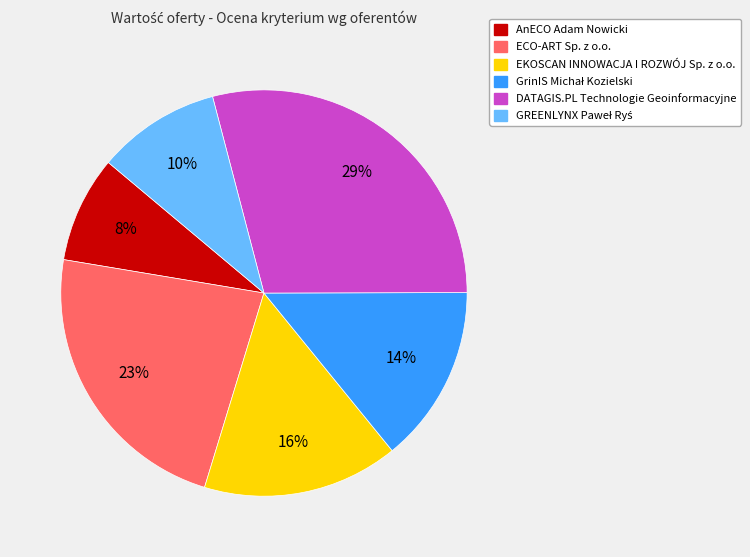

Between ECO-ART Sp. z o.o. and DATAGIS.PL Technologie Geoinformacyjne, which is larger?

DATAGIS.PL Technologie Geoinformacyjne